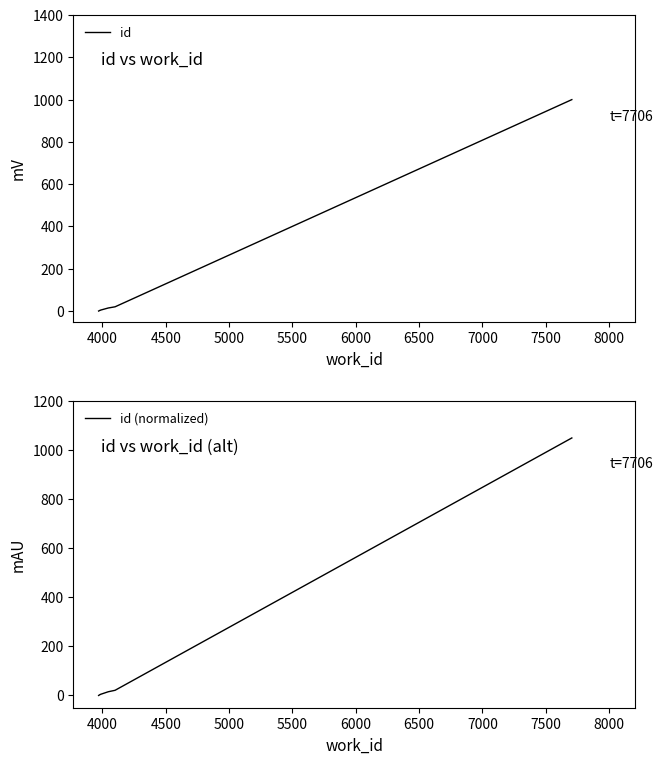

What is the difference between the maximum and minimum values in the id (normalized) series?

1050.0